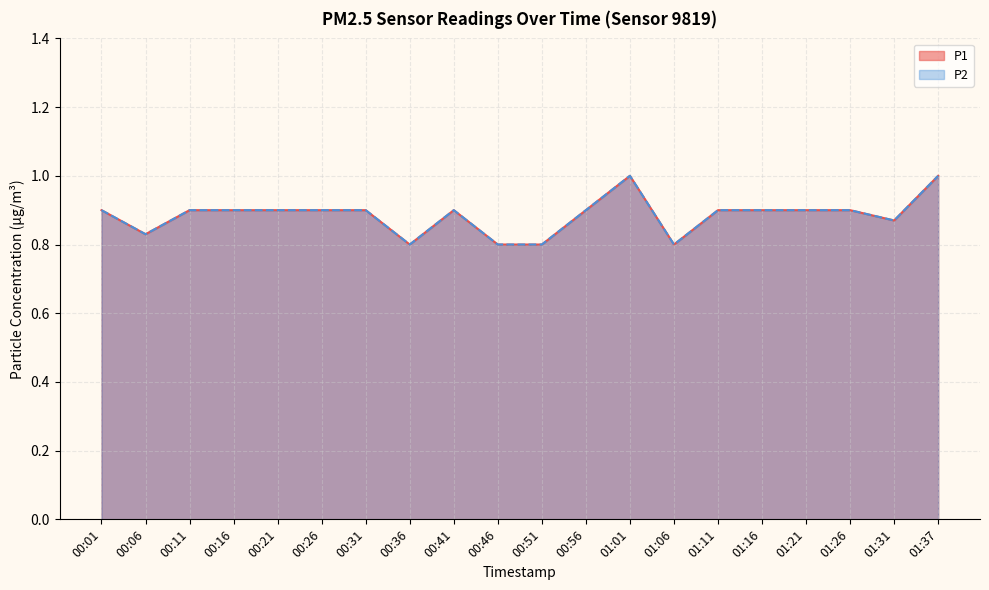

Reading left to right, list all the values displayed in this chart.

P1: 00:01=0.9	00:06=0.8	00:11=0.9	00:16=0.9	00:21=0.9	00:26=0.9	00:31=0.9	00:36=0.8	00:41=0.9	00:46=0.8	00:51=0.8	00:56=0.9	01:01=1.0	01:06=0.8	01:11=0.9	01:16=0.9	01:21=0.9	01:26=0.9	01:31=0.9	01:37=1.0
P2: 00:01=0.9	00:06=0.8	00:11=0.9	00:16=0.9	00:21=0.9	00:26=0.9	00:31=0.9	00:36=0.8	00:41=0.9	00:46=0.8	00:51=0.8	00:56=0.9	01:01=1.0	01:06=0.8	01:11=0.9	01:16=0.9	01:21=0.9	01:26=0.9	01:31=0.9	01:37=1.0